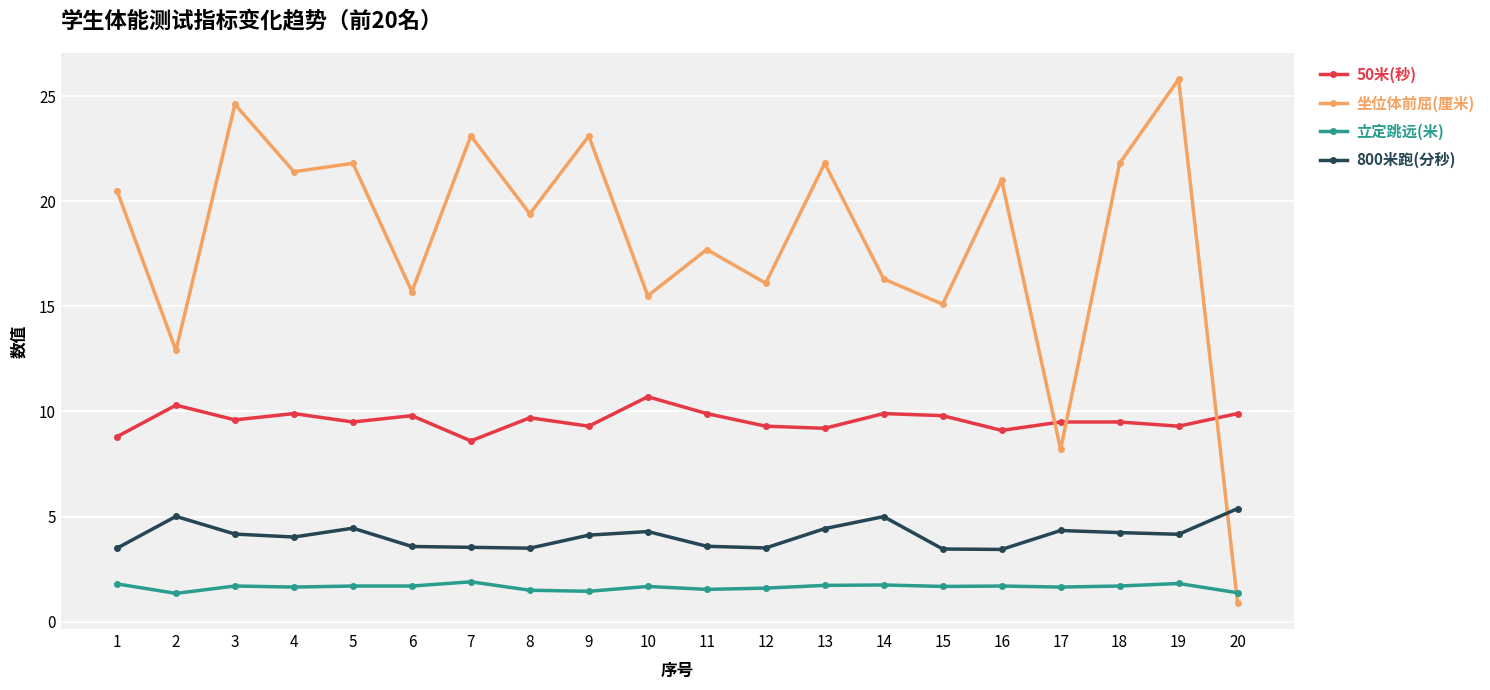

Which category has the highest value in the 坐位体前屈(厘米) series?

19